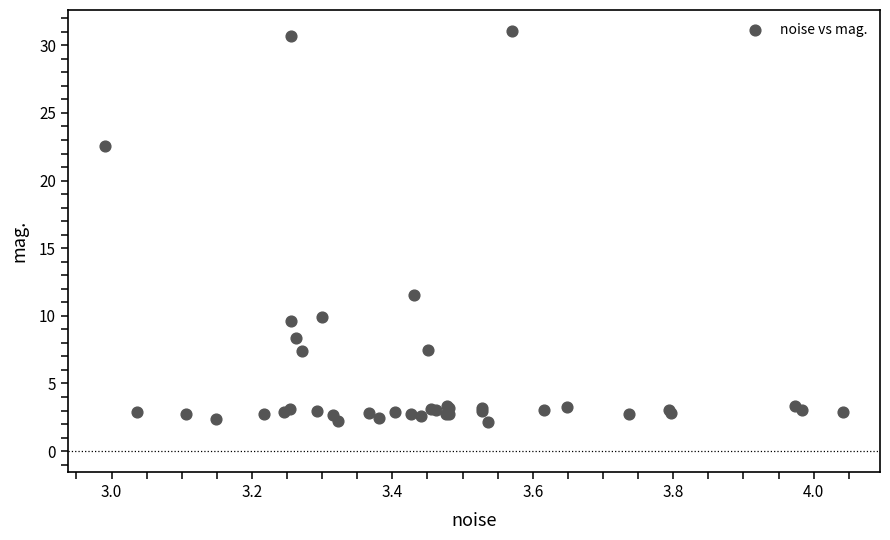

What Y value in the scatter plot is closest to 16?

11.5